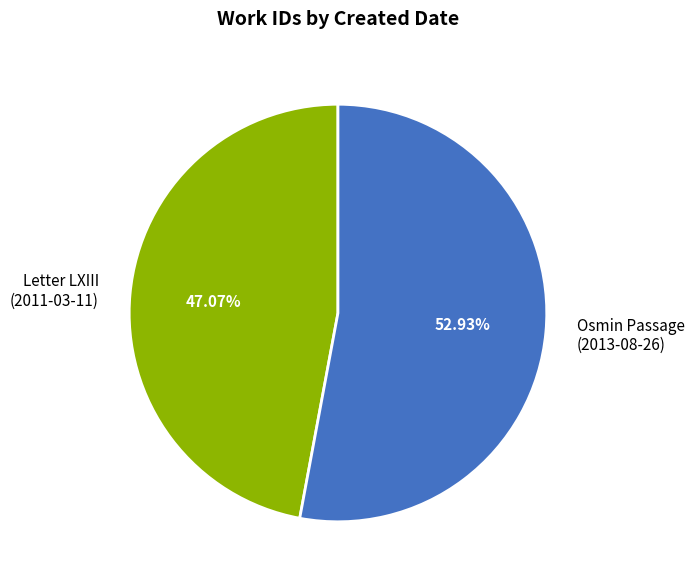

Rank the categories by value from lowest to highest.

Letter LXIII (2011-03-11), Osmin Passage (2013-08-26)